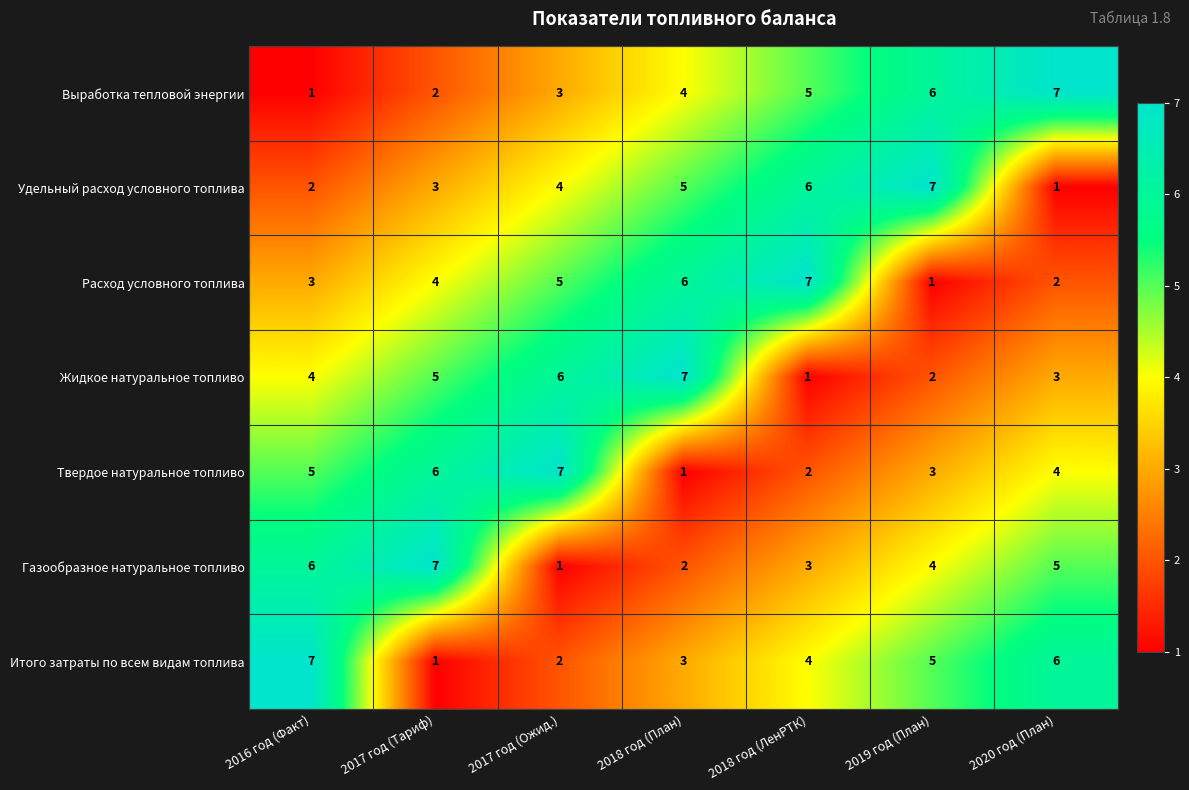

At which label is Расход условного топлива closest to 4?

2017 год (Тариф)